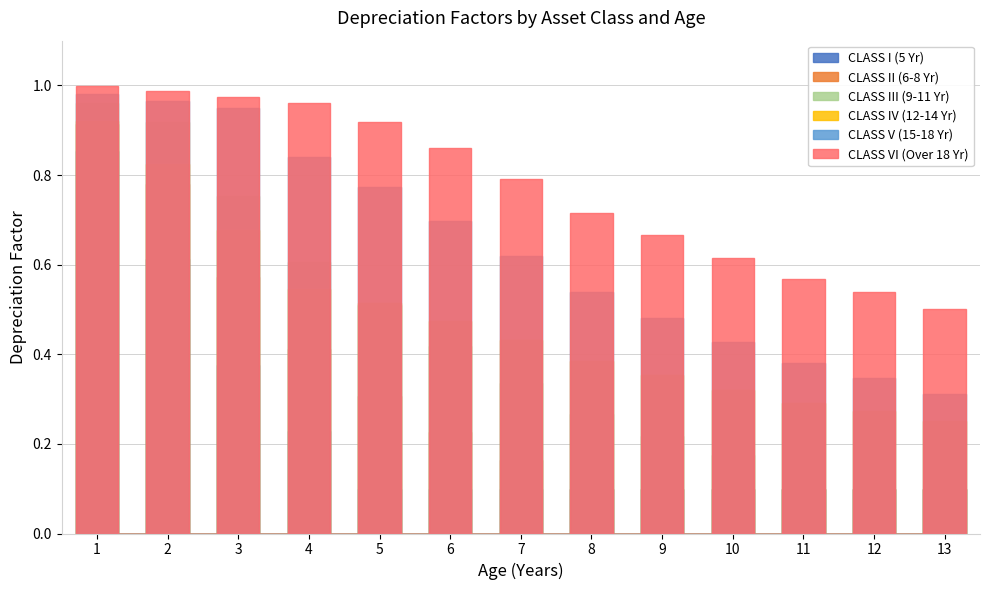

Reading left to right, transcribe all the data shown in this chart.

CLASS I (5 Yr): 0.9	0.6	0.4	0.2	0.1	0.1	0.1	0.1	0.1	0.1	0.1	0.1	0.1
CLASS II (6-8 Yr): 0.9	0.8	0.6	0.4	0.3	0.2	0.2	0.1	0.1	0.1	0.1	0.1	0.1
CLASS III (9-11 Yr): 1.0	0.9	0.8	0.6	0.5	0.4	0.3	0.3	0.2	0.2	0.1	0.1	0.1
CLASS IV (12-14 Yr): 0.9	0.8	0.7	0.5	0.5	0.5	0.4	0.4	0.4	0.3	0.3	0.3	0.3
CLASS V (15-18 Yr): 1.0	1.0	0.9	0.8	0.8	0.7	0.6	0.5	0.5	0.4	0.4	0.3	0.3
CLASS VI (Over 18 Yr): 1.0	1.0	1.0	1.0	0.9	0.9	0.8	0.7	0.7	0.6	0.6	0.5	0.5